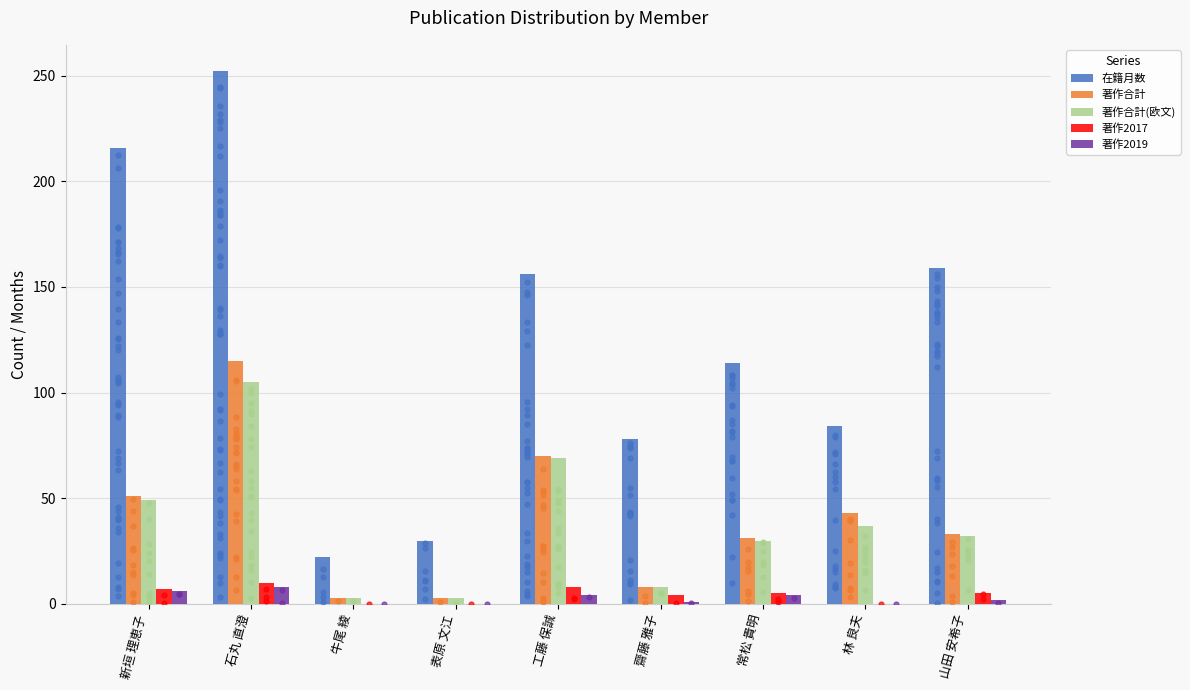

What is the total value across all series at 工藤 保誠?

307